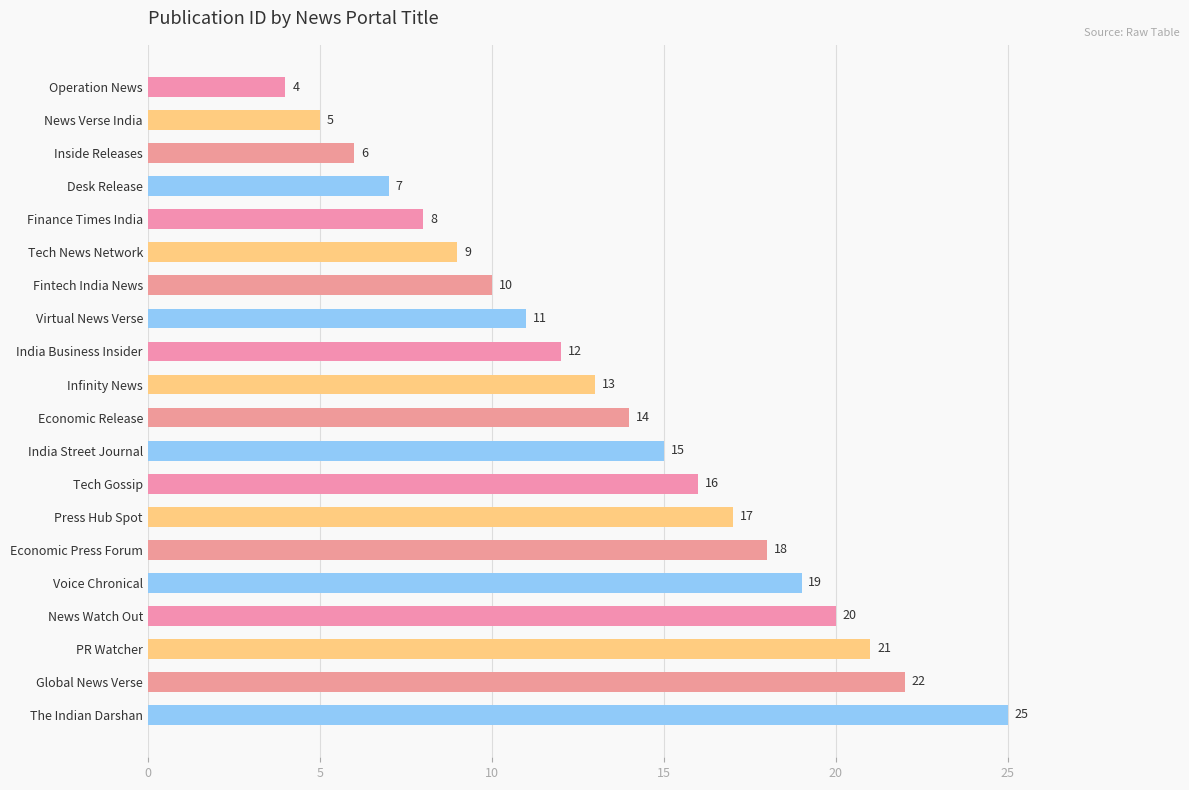

At which label is the value closest to 14?

Economic Release